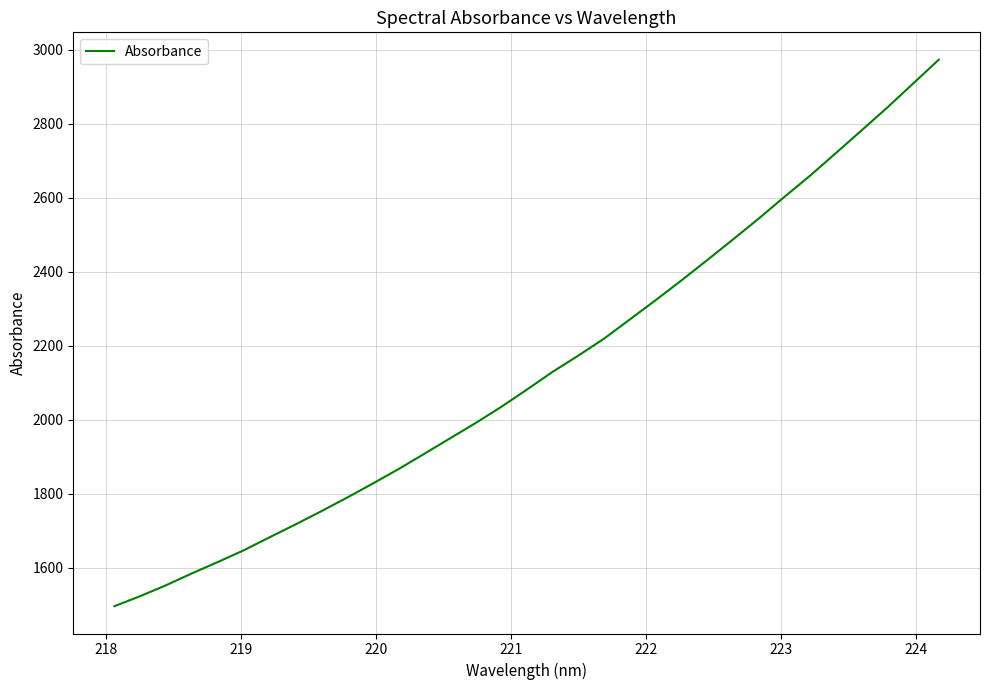

What is the minimum value shown in the chart?

1495.7